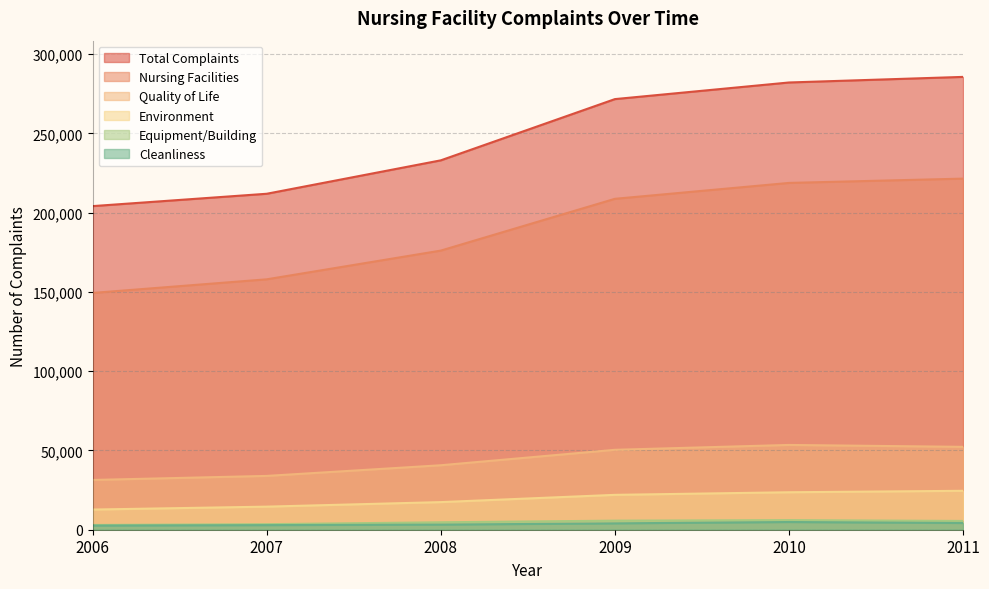

Reading left to right, extract all data points from this chart.

Total Complaints: 204144	211937	233025	271650	282134	285659
Nursing Facilities: 149366	157962	176083	208749	218775	221486
Quality of Life: 31393	33946	40669	50410	53480	52279
Environment: 12721	14560	17420	21995	23638	24551
Equipment/Building: 2996	3500	4693	5723	6045	5541
Cleanliness: 2616	2891	3237	4017	4857	4228